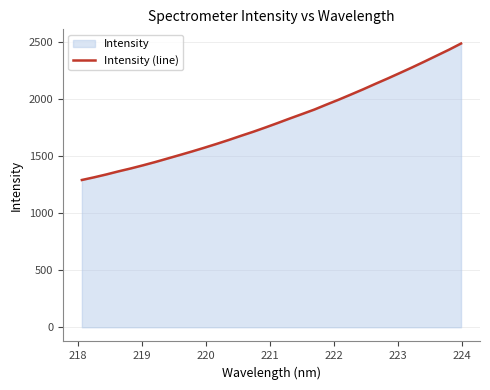

What is the minimum value shown in the chart?

1292.8